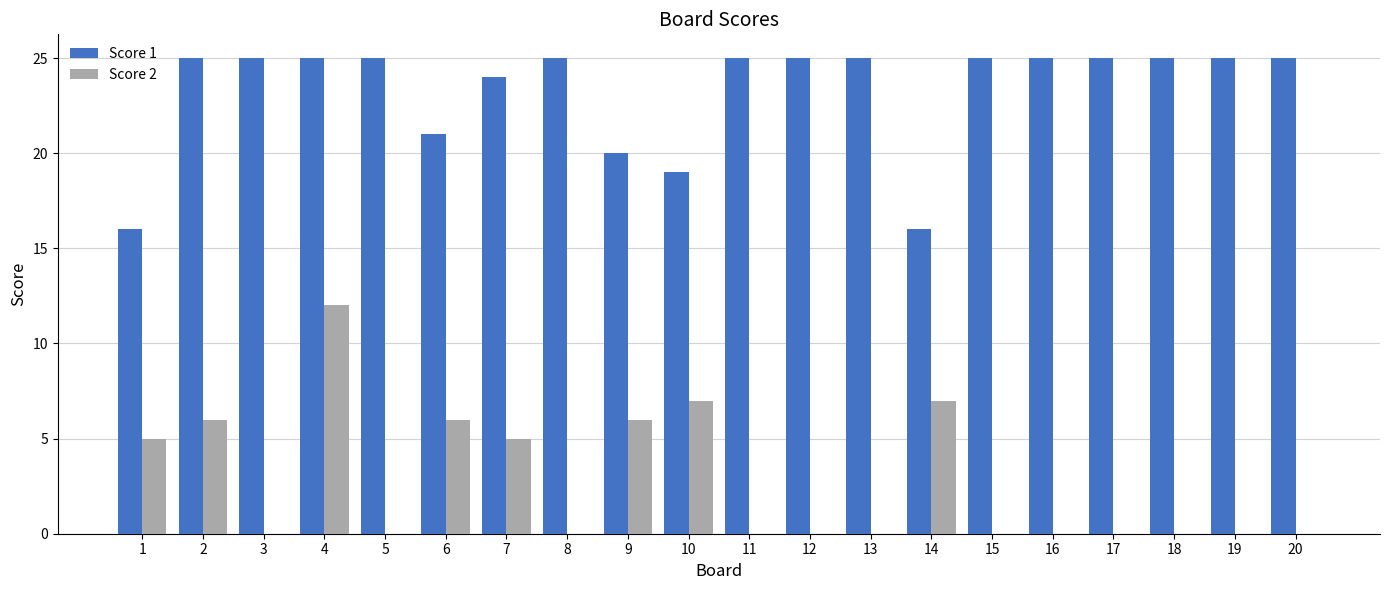

At which label does Score 2 reach its peak?

4